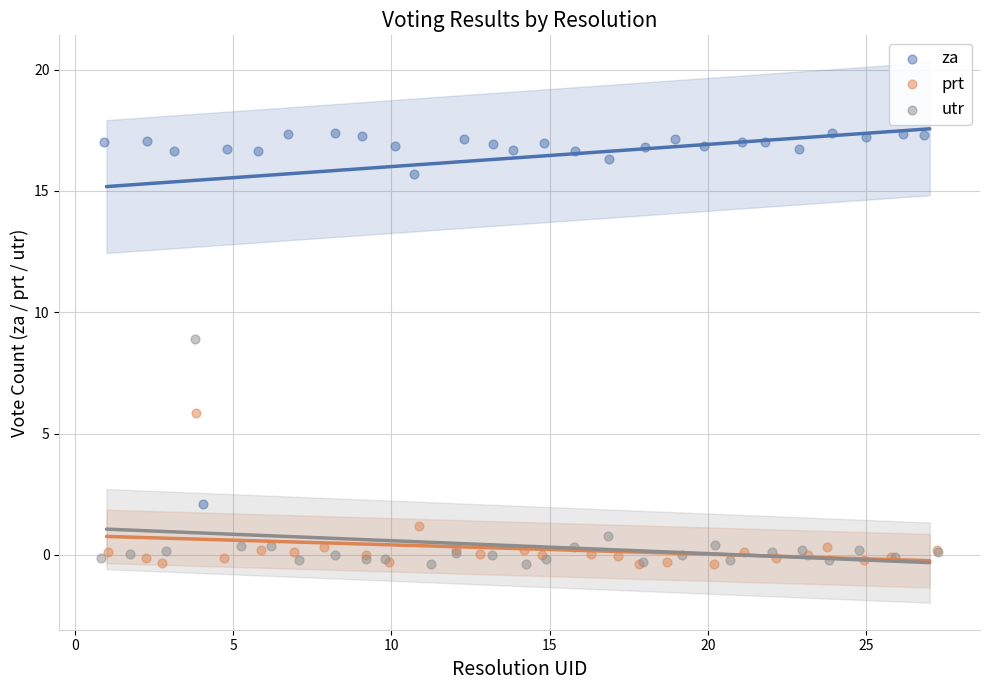

Which series has the largest Y range (max minus min)?

za